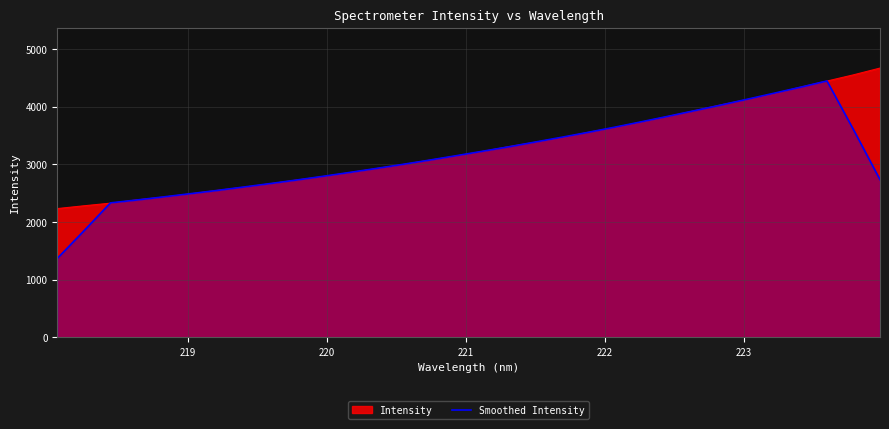

What is the minimum value for Smoothed Intensity?

1367.6